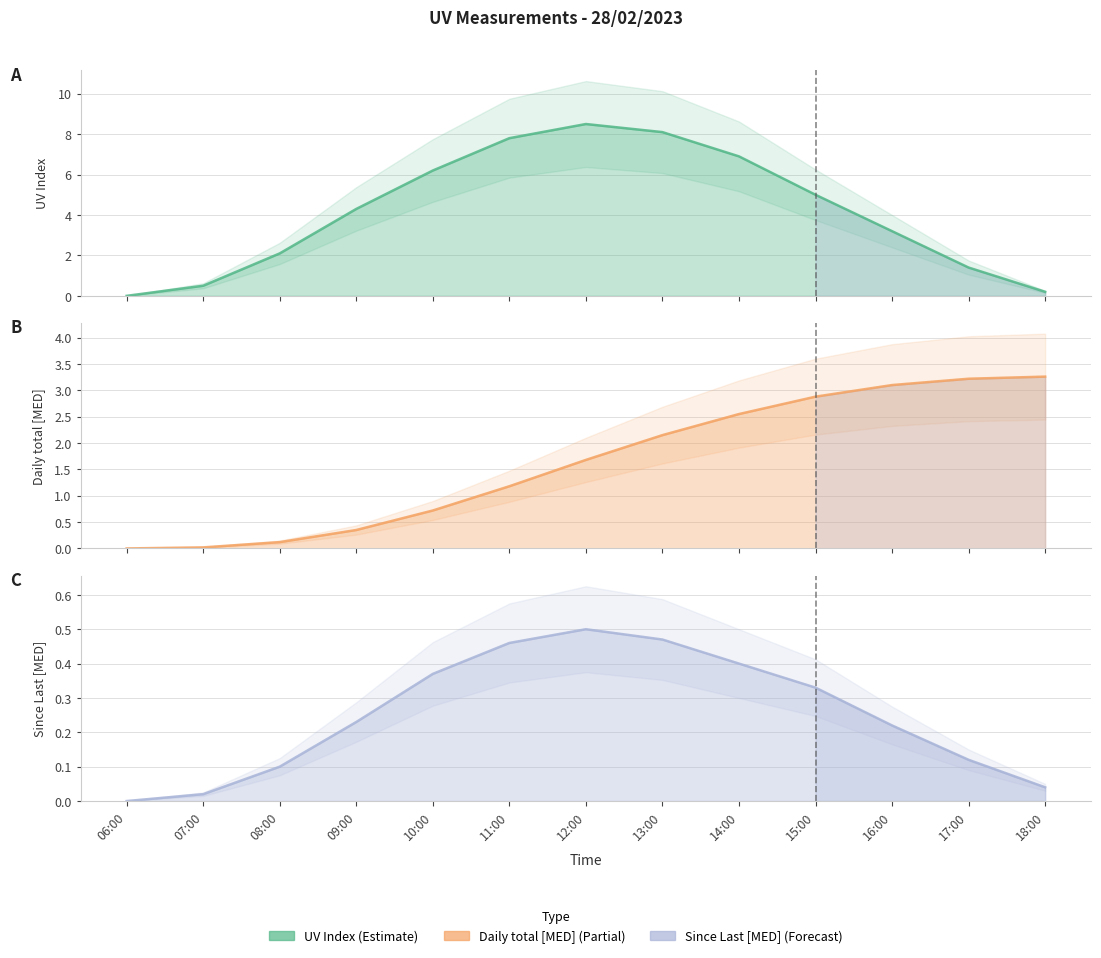

Reading left to right, what are all the values shown in this chart?

UV Index: 0.0	0.5	2.1	4.3	6.2	7.8	8.5	8.1	6.9	5.0	3.2	1.4	0.2
Daily total [MED]: 0.0	0.0	0.1	0.3	0.7	1.2	1.7	2.1	2.5	2.9	3.1	3.2	3.3
Since Last [MED]: 0.0	0.0	0.1	0.2	0.4	0.5	0.5	0.5	0.4	0.3	0.2	0.1	0.0